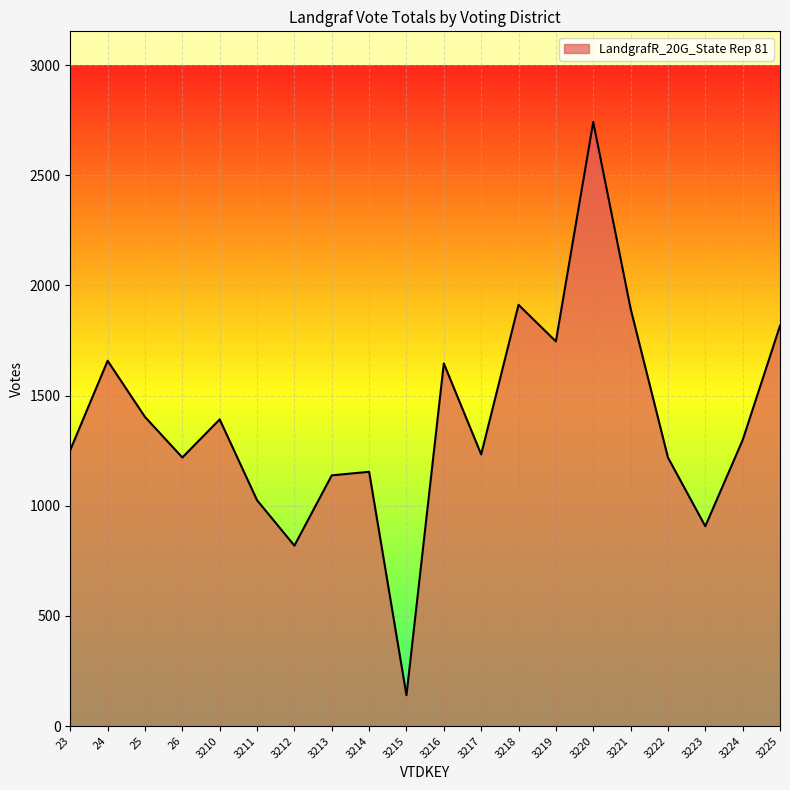

Is it true that the value at 3213 is 678?

False